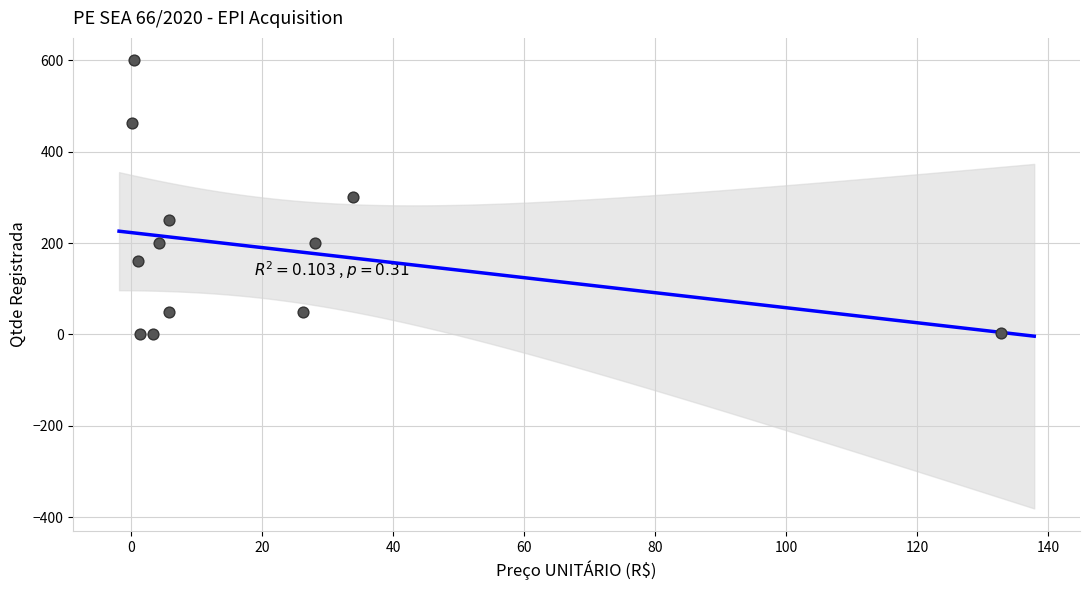

What is the range of Y values (max minus min)?

600